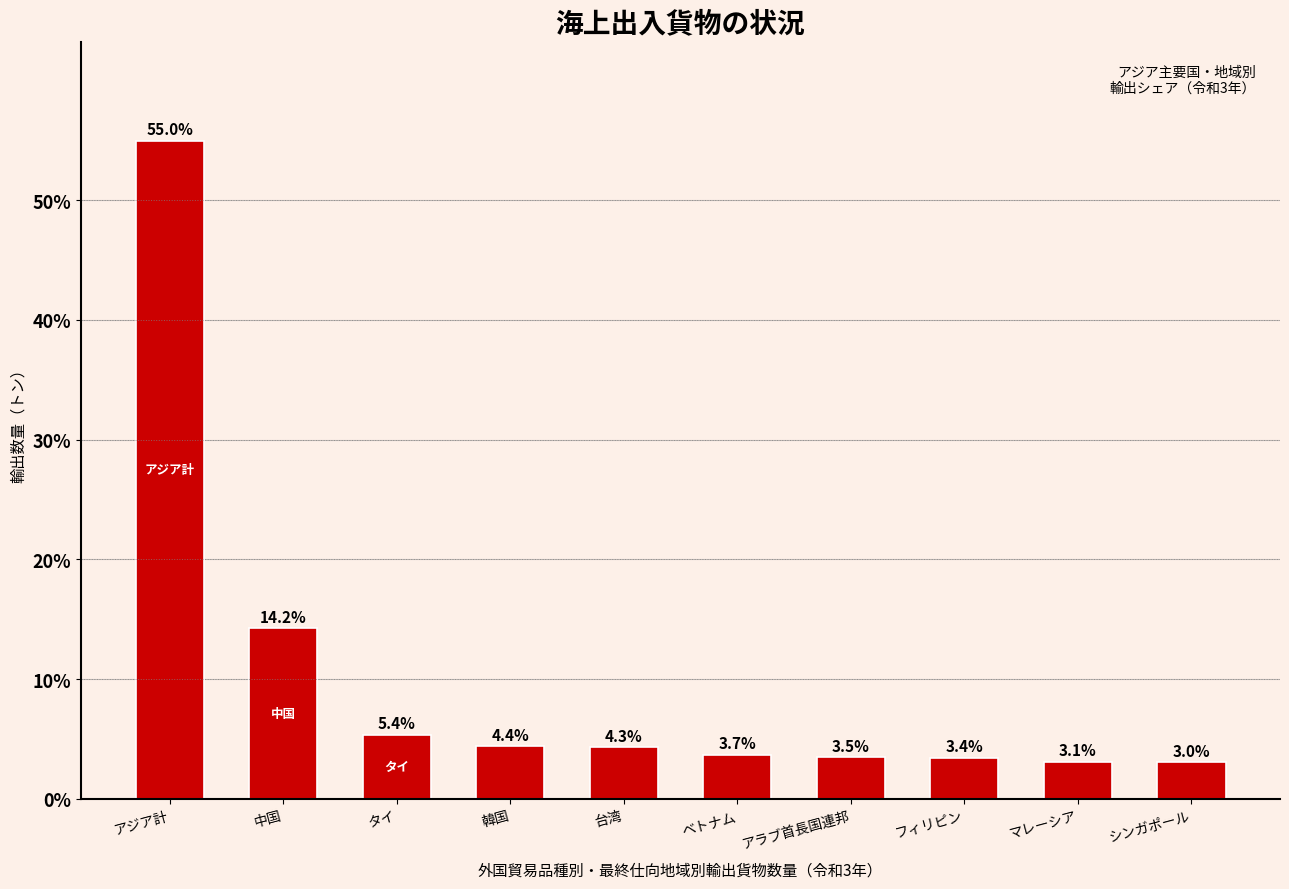

What is the label of the 4th bar from the right?

アラブ首長国連邦